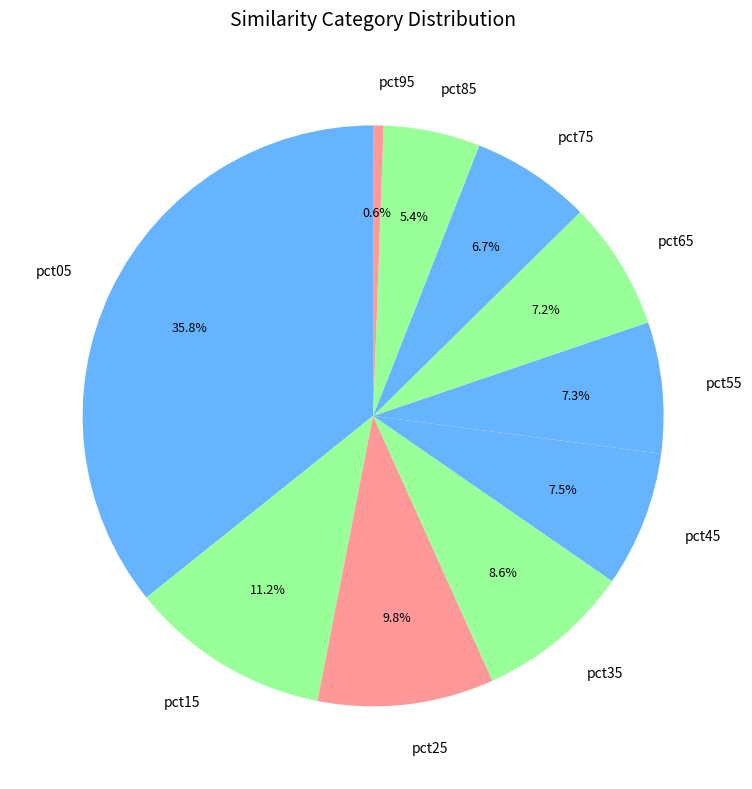

Count the number of slices in the pie.

10